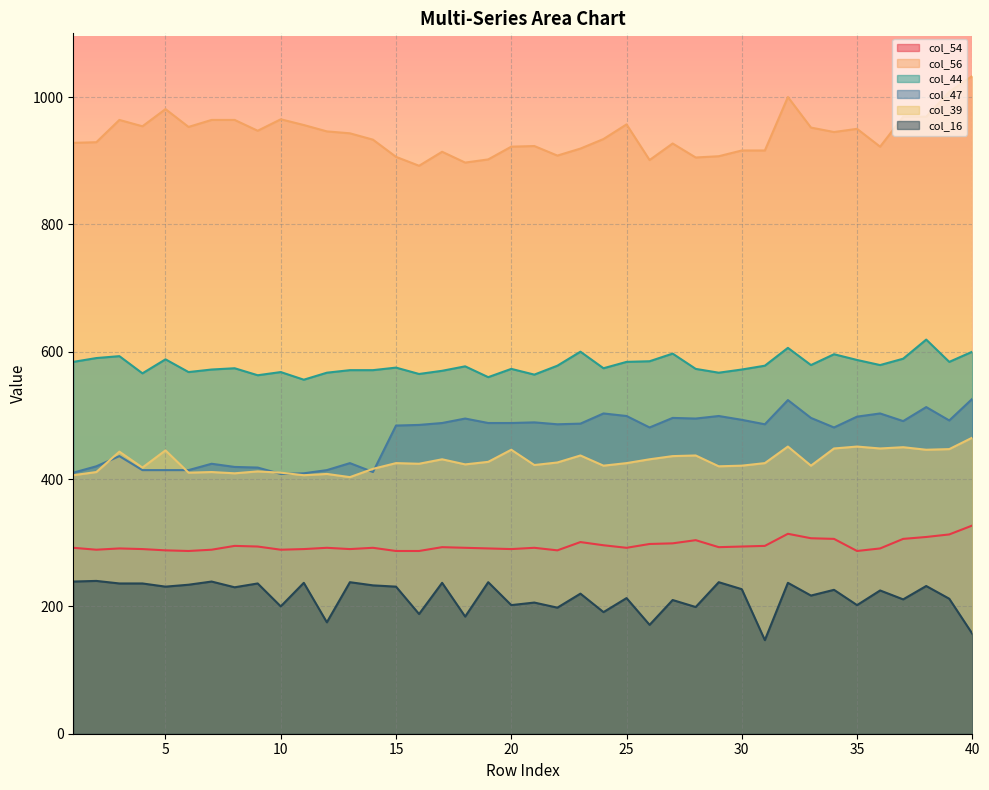

The col_44 series shows 219 at 36. True or false?

False